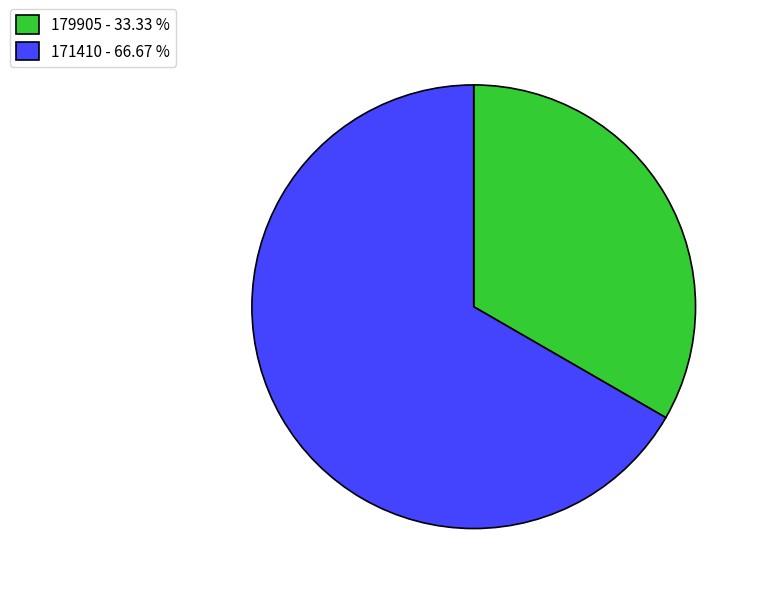

Rank the categories by value from lowest to highest.

179905, 171410